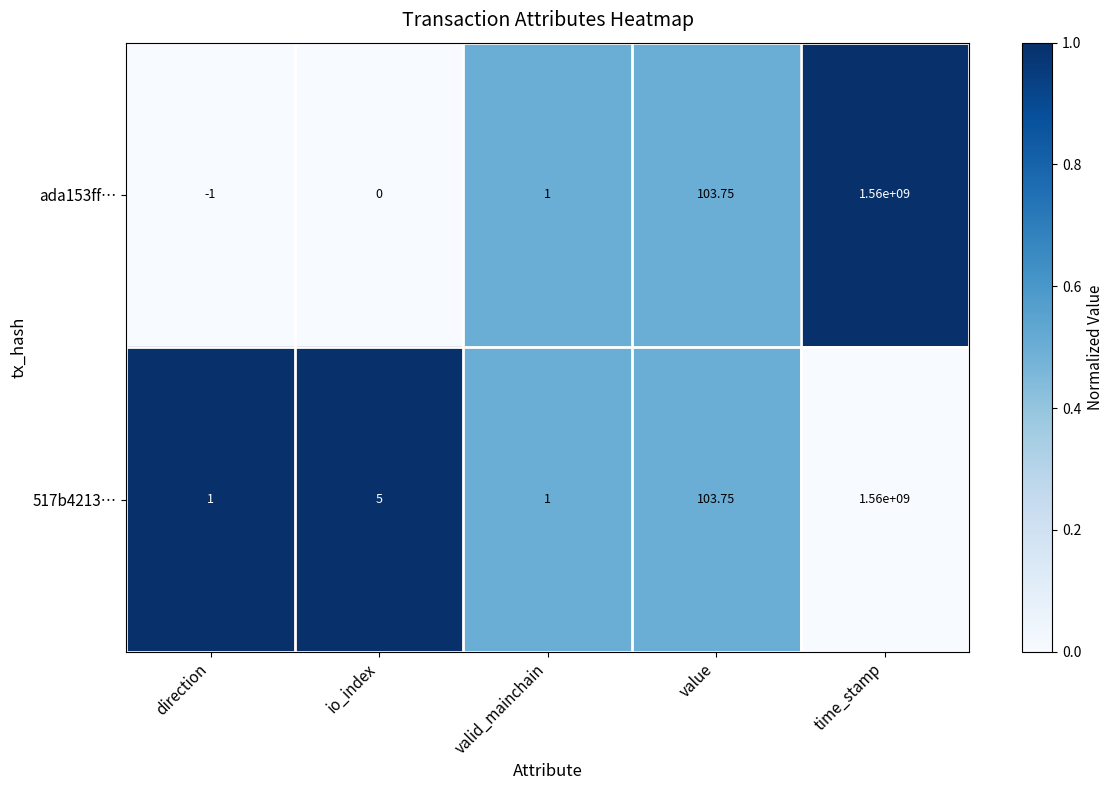

At which category is the sum across all series the highest?

time_stamp